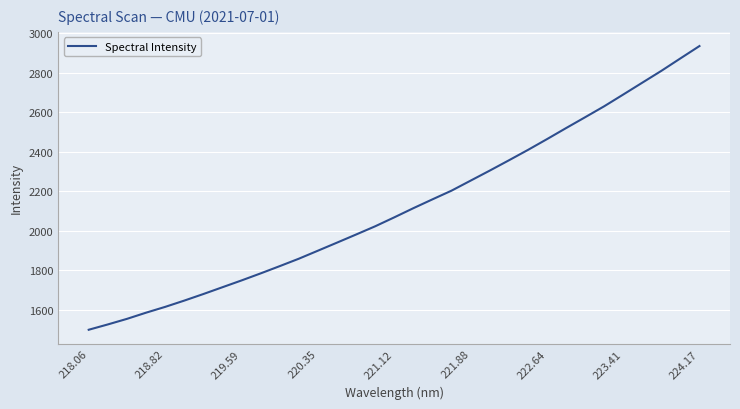

What is the difference between the maximum and second lowest values?

1409.4